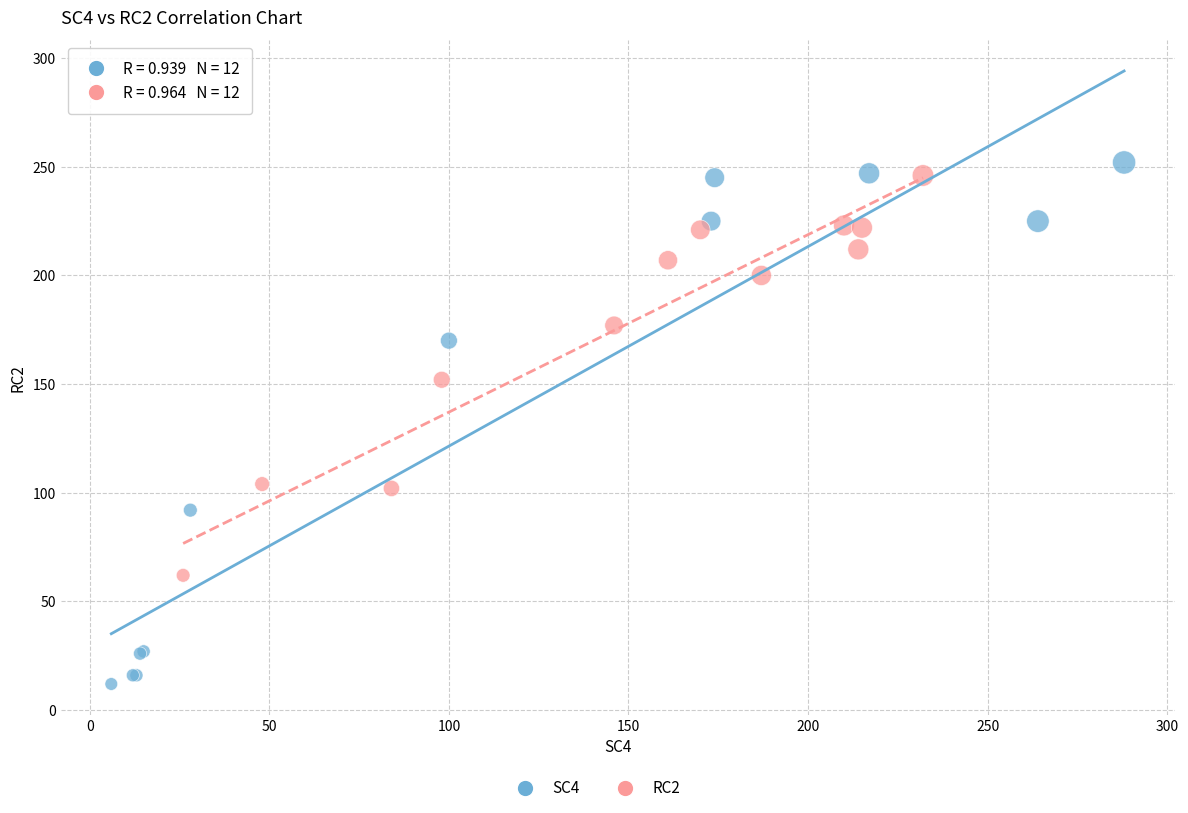

Which series has the widest spread of Y values?

SC4